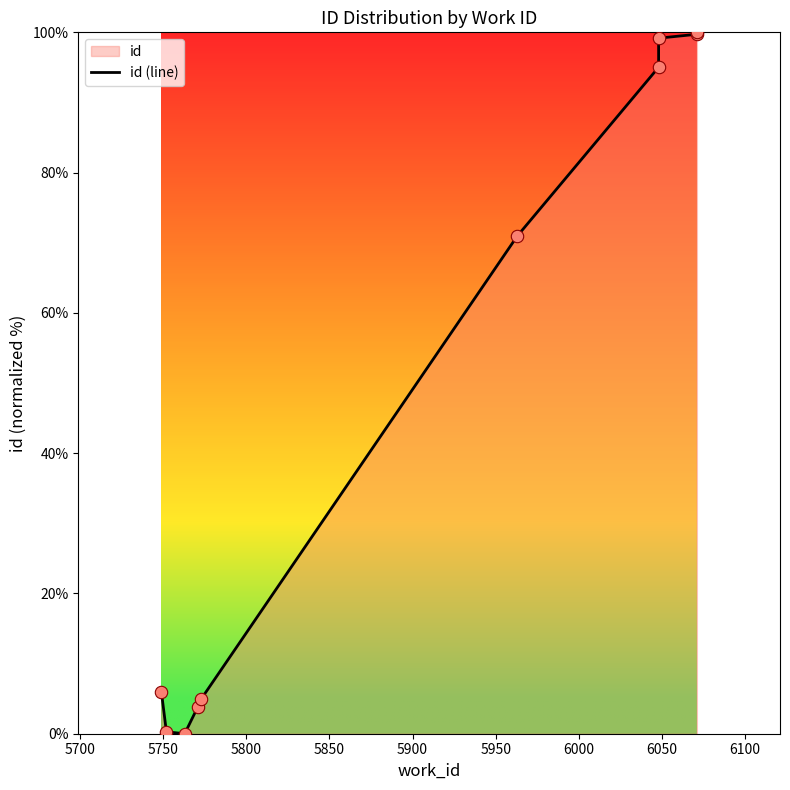

What is the change in value from 5750 to 6100?

+100.0